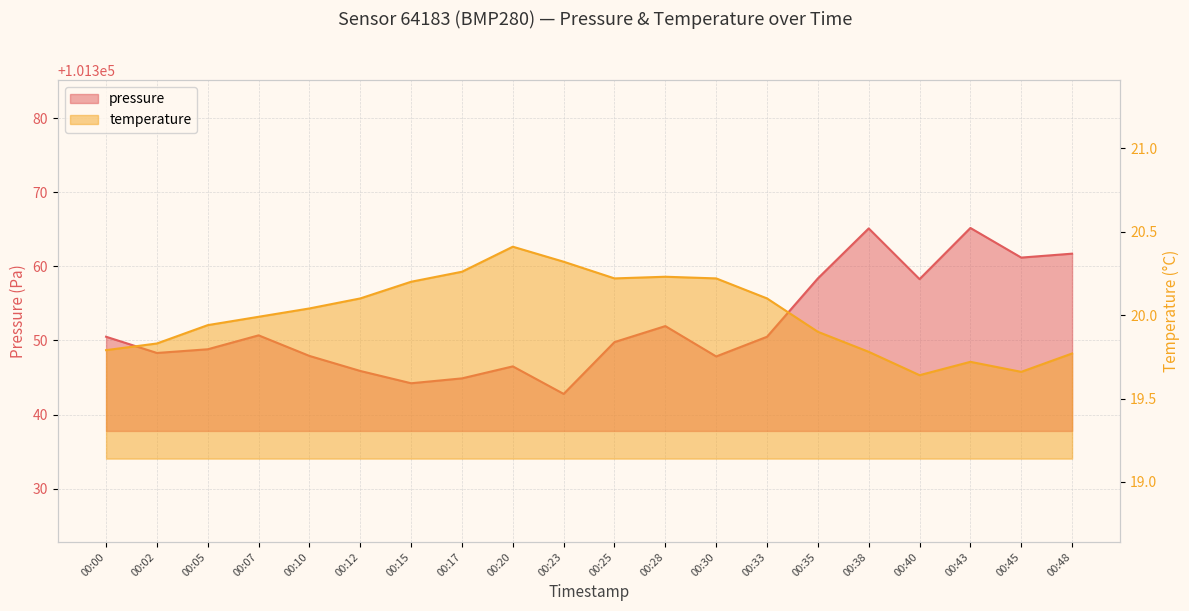

True or false: pressure has a value of 26997.6 at 00:12.

False